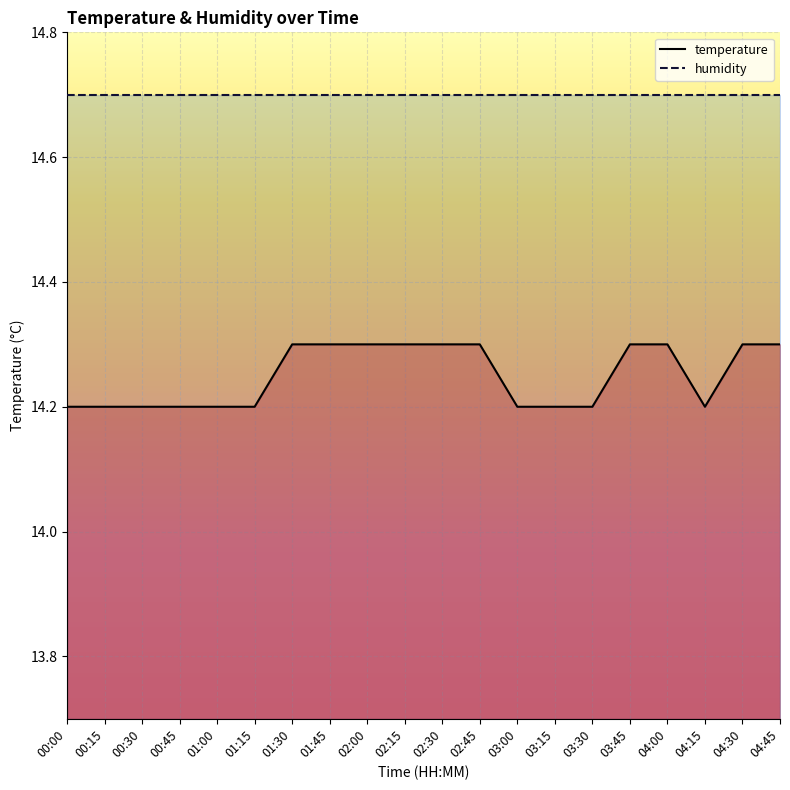

Is this an area chart (filled region under the line)?

No